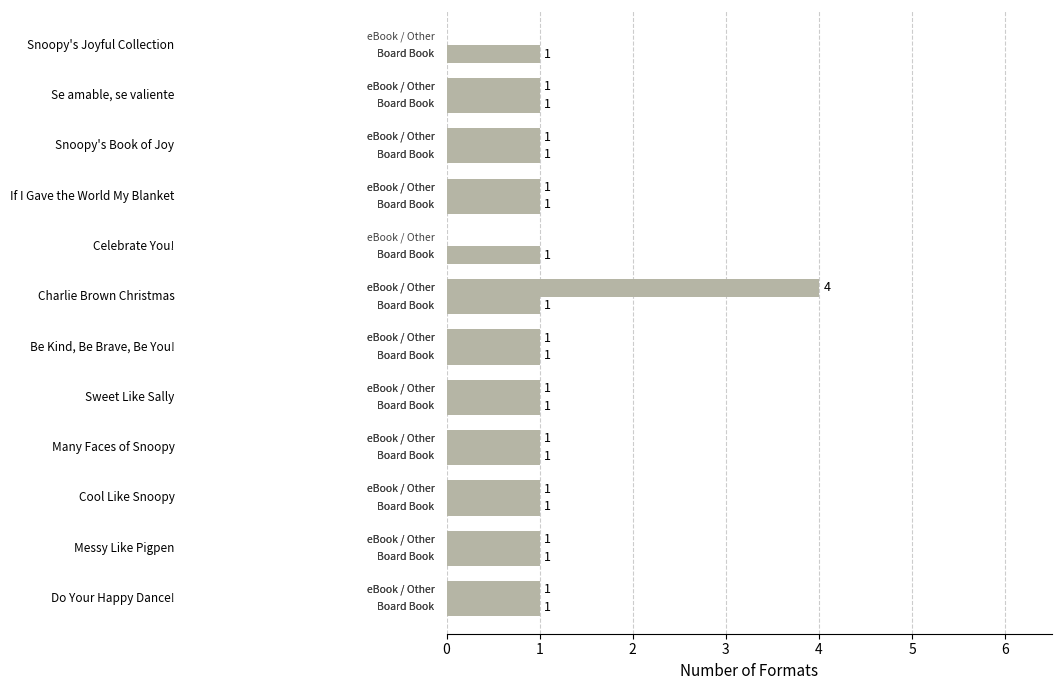

How many data points does each series have?

12